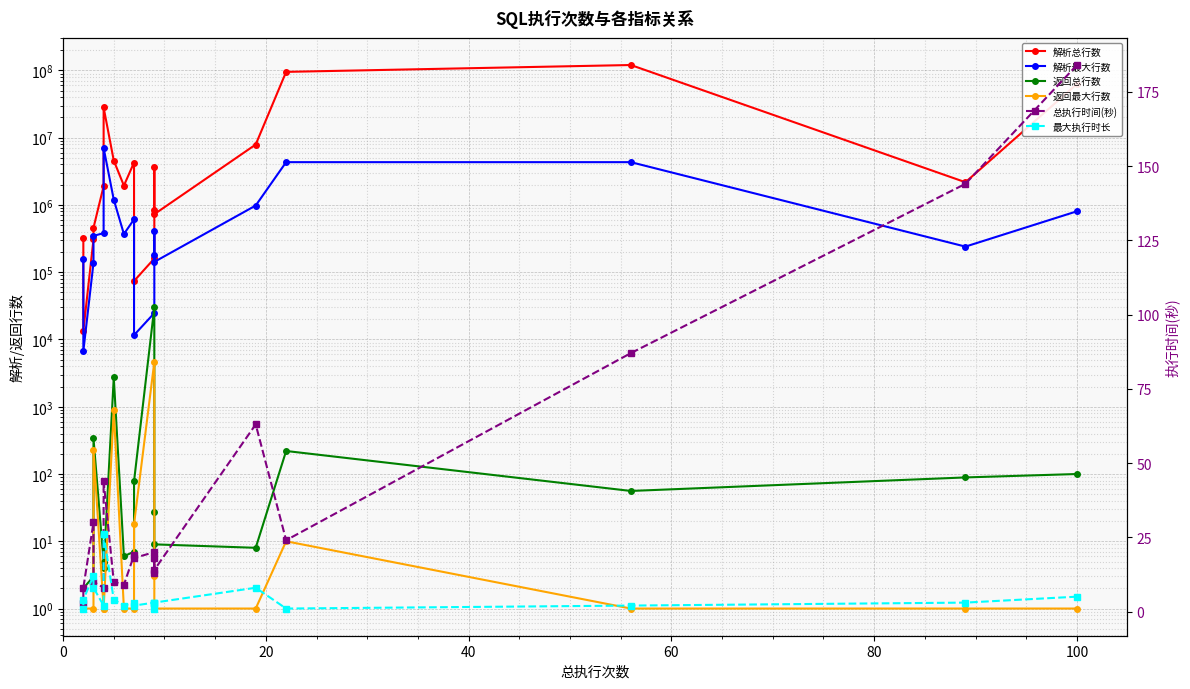

What is the difference between the second highest and second lowest values in the 返回总行数 series?

2725